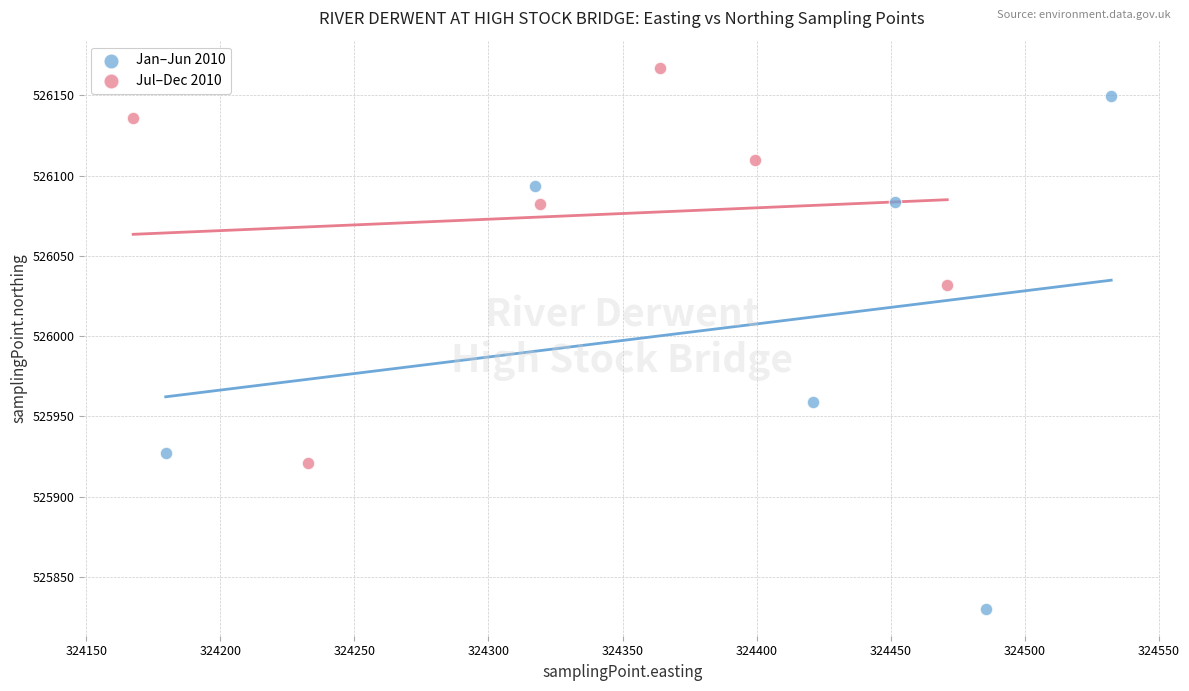

What are all the series names shown in the legend?

Jan–Jun 2010, Jul–Dec 2010